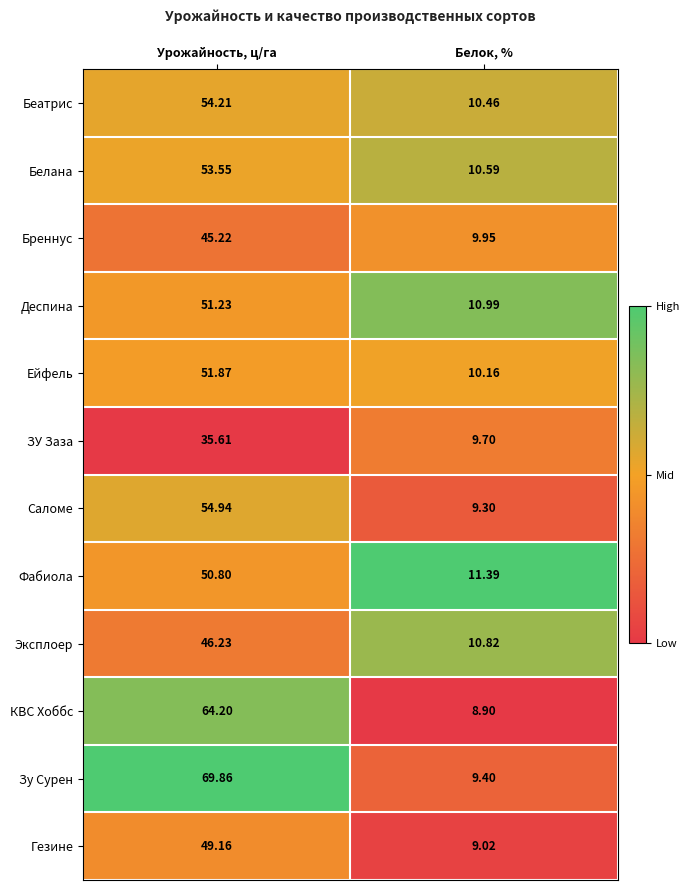

At which category does the chart reach its peak across all series?

Урожайность, ц/га